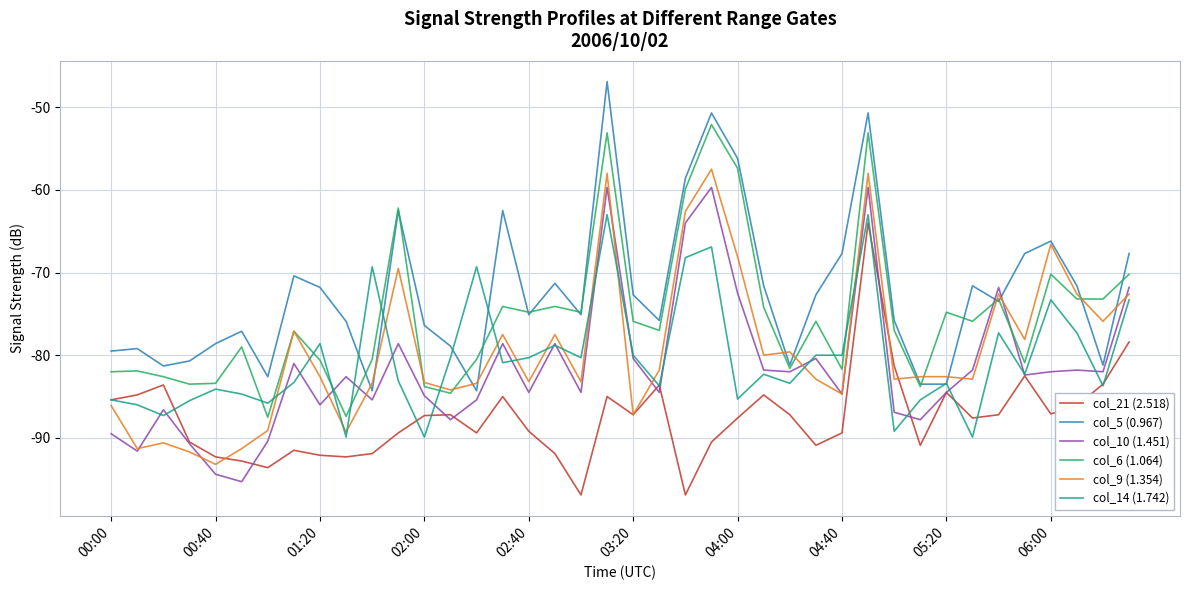

After their last crossing, which series has the higher values: col_5 (0.967) or col_10 (1.451)?

col_5 (0.967)